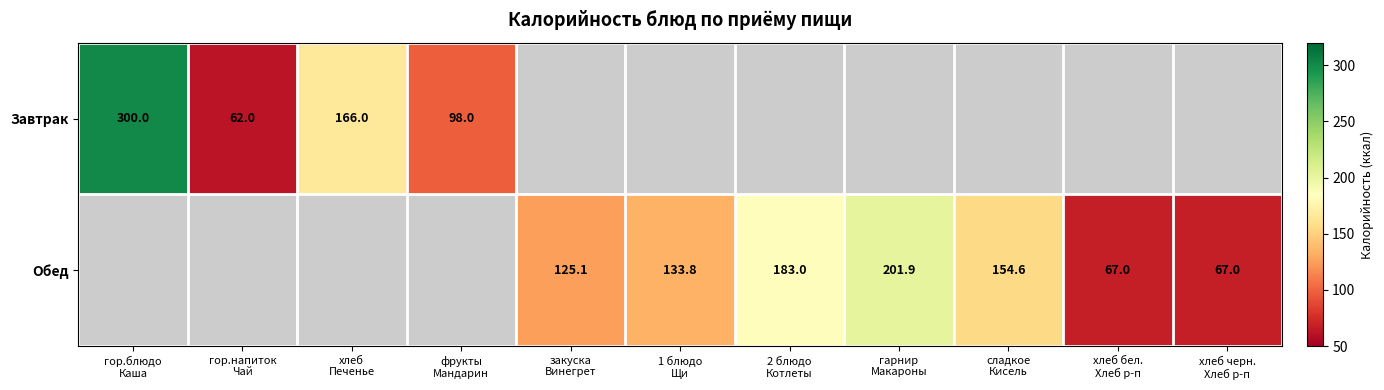

At which category does the chart reach its peak across all series?

гор.блюдо
Каша